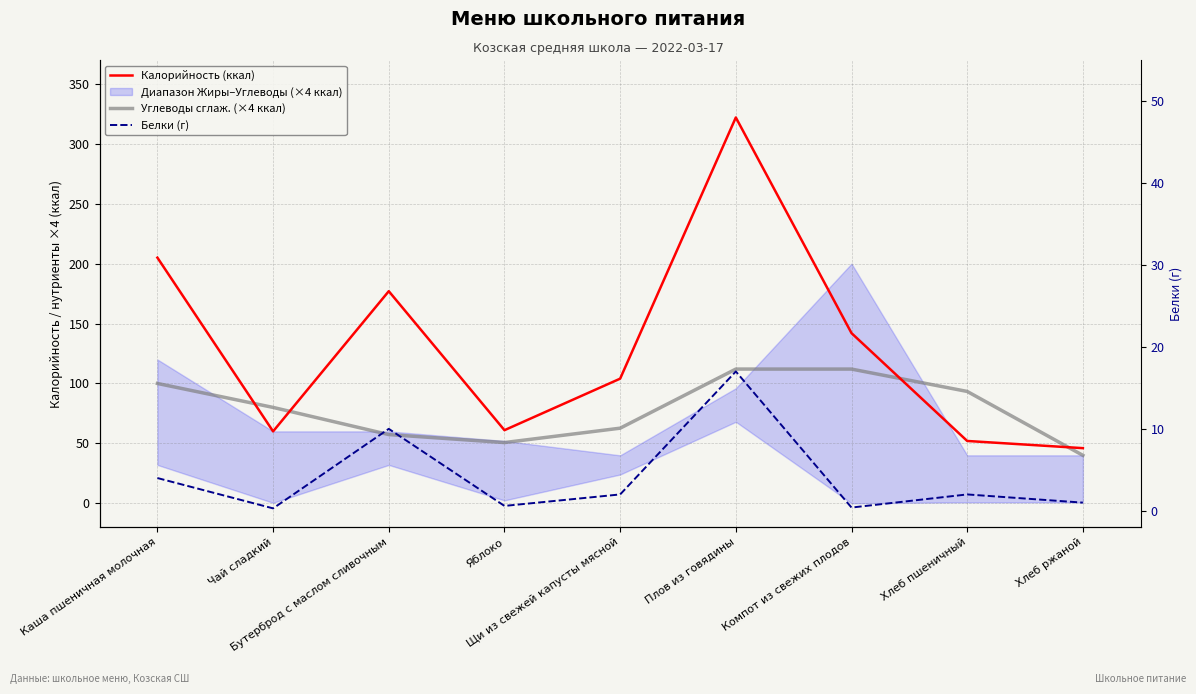

At which category is the sum across all series the highest?

Плов из говядины